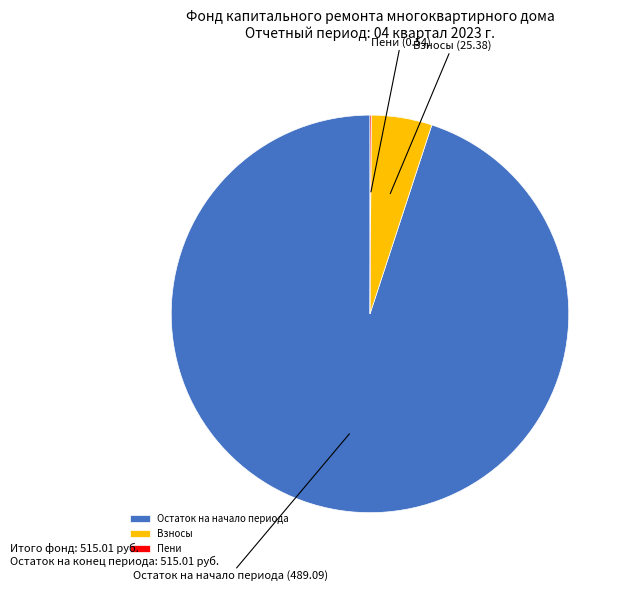

Which category accounts for the majority?

Остаток на начало периода